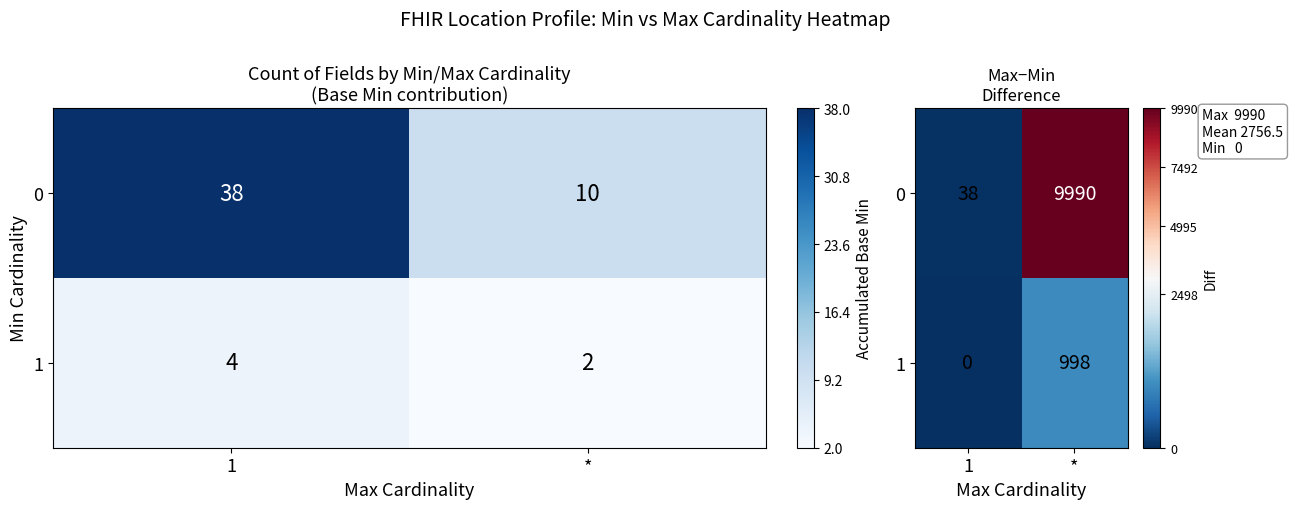

Rank the series at 1 from highest to lowest value.

0, 1